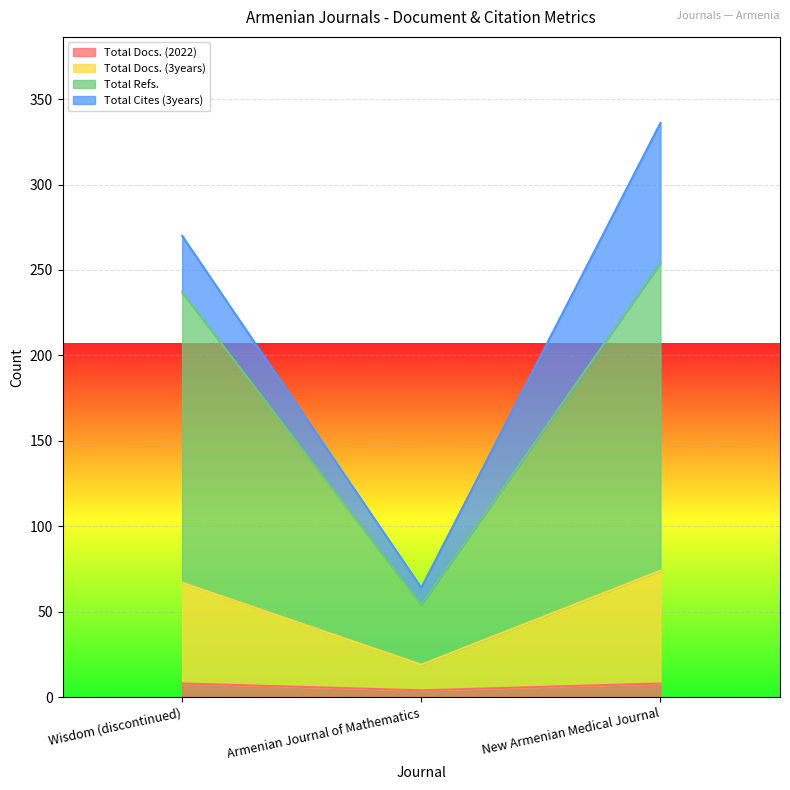

How many values in the Total Refs. series are below 237?

1